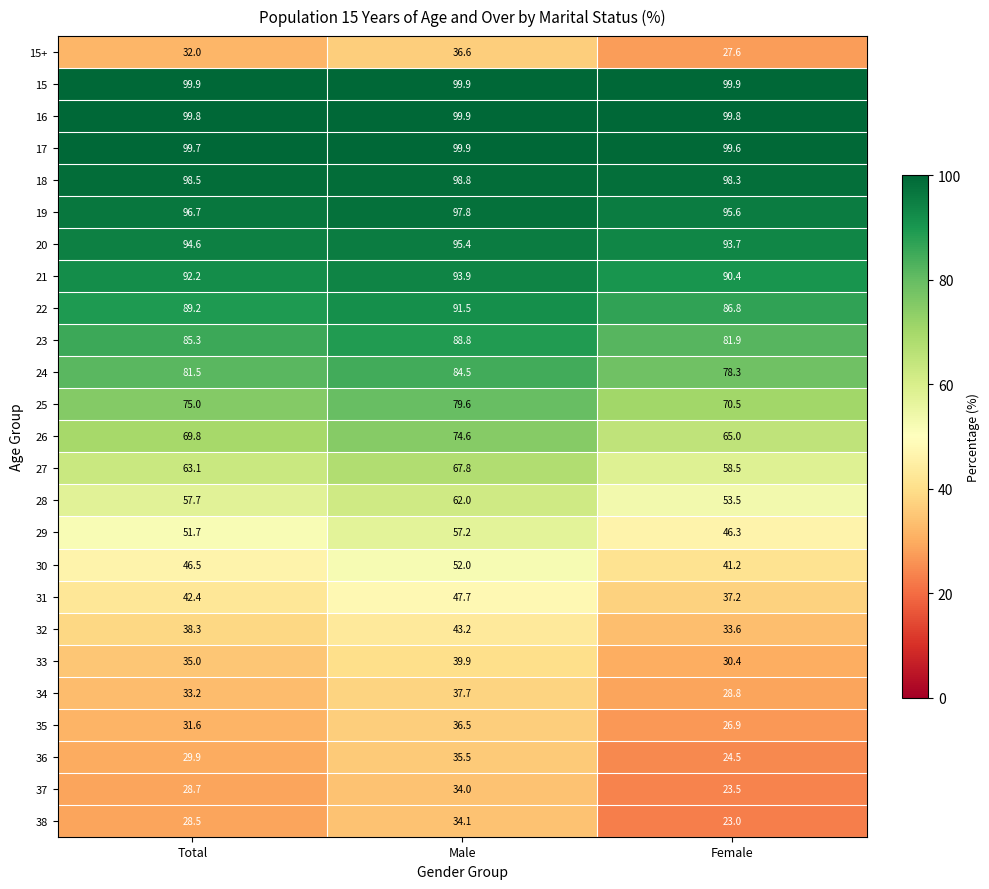

What is the highest value of the 33 series?

39.9